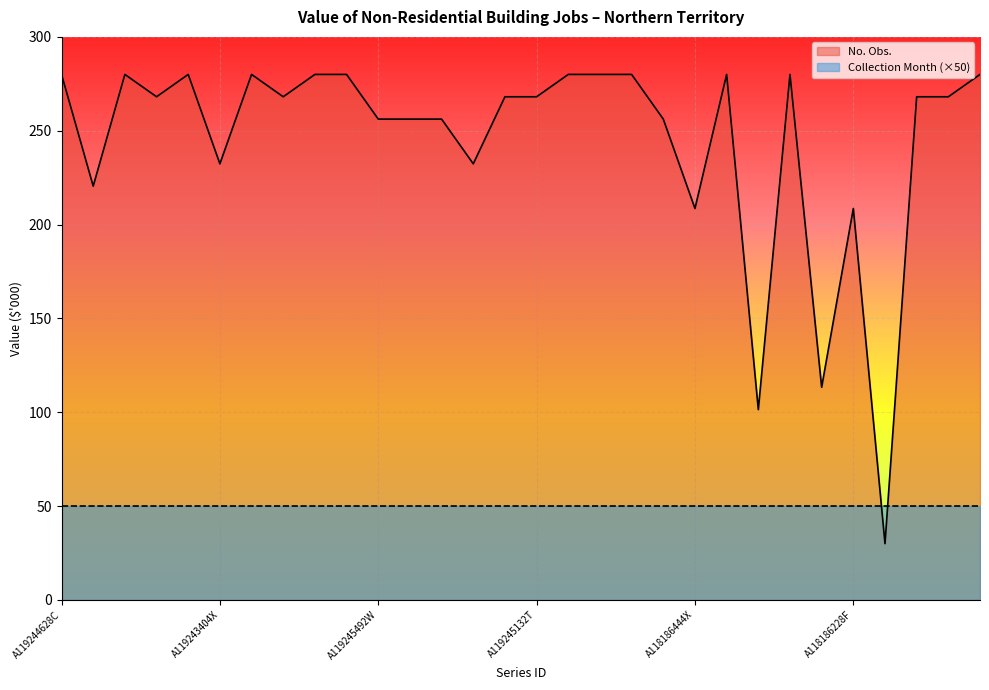

What is the sum of the values at A118186948C and A118185868K?

381.4